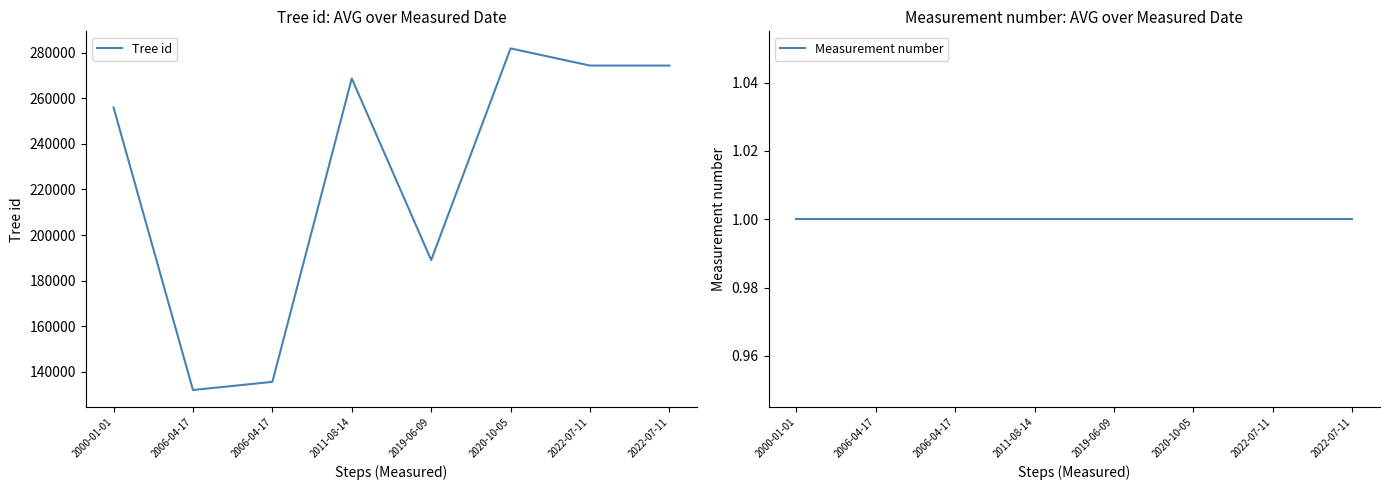

List the series in order of their overall mean, highest first.

Tree id, Measurement number